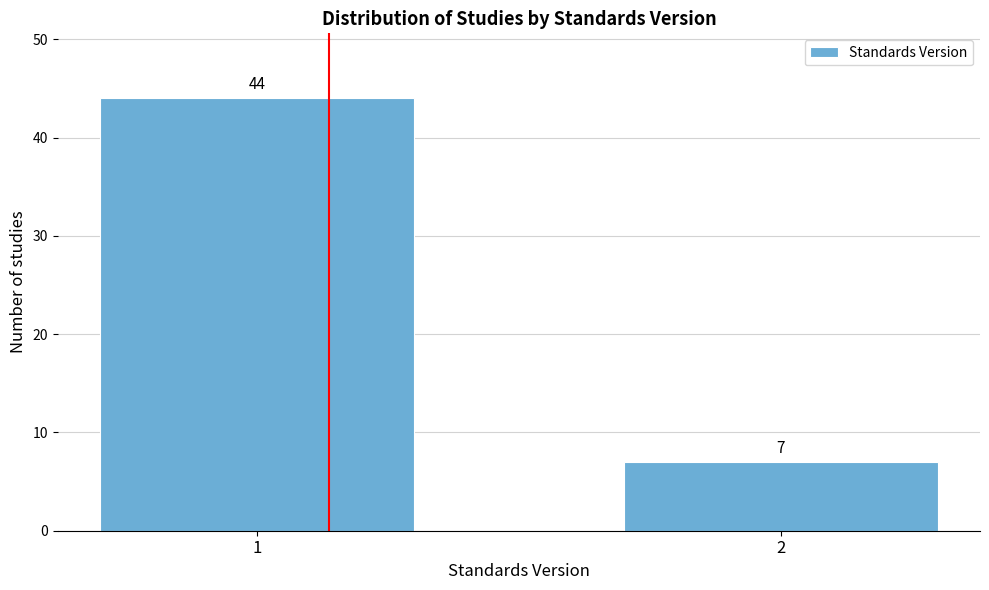

Reading right to left, list all the values displayed in this chart.

7	44